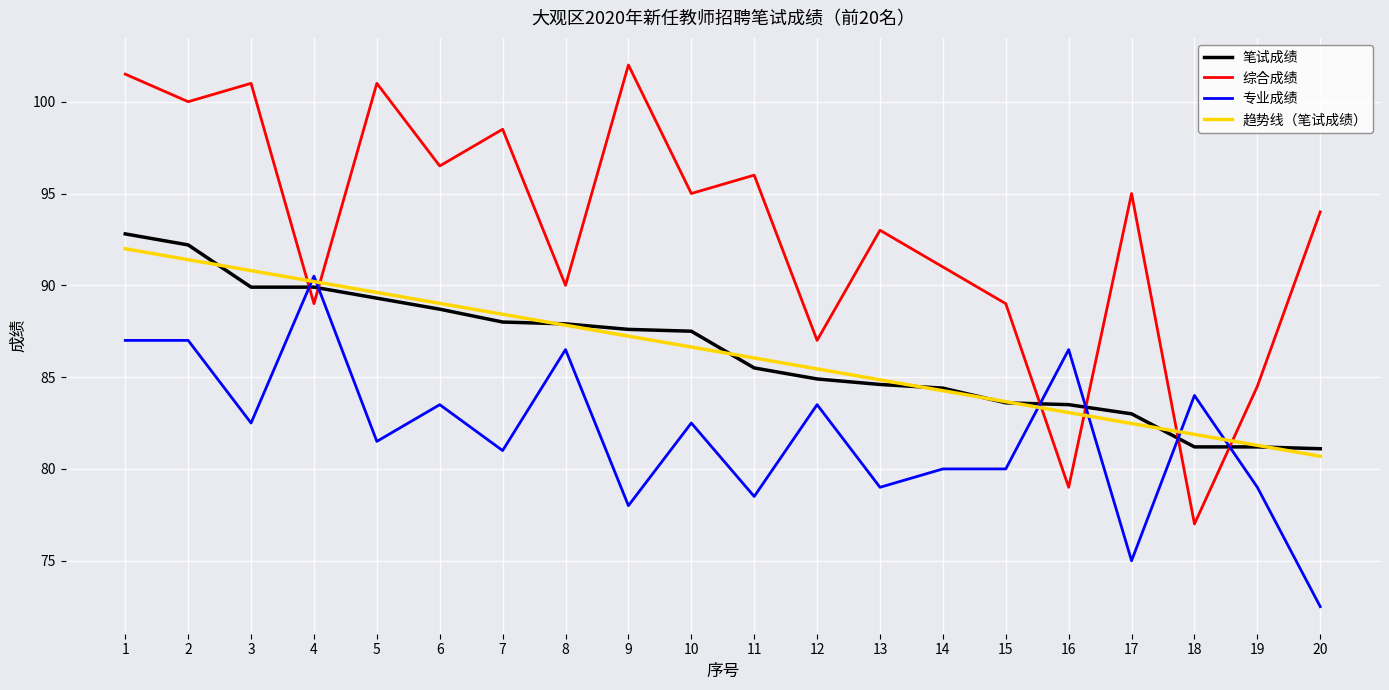

Which series has the largest range (max minus min)?

综合成绩